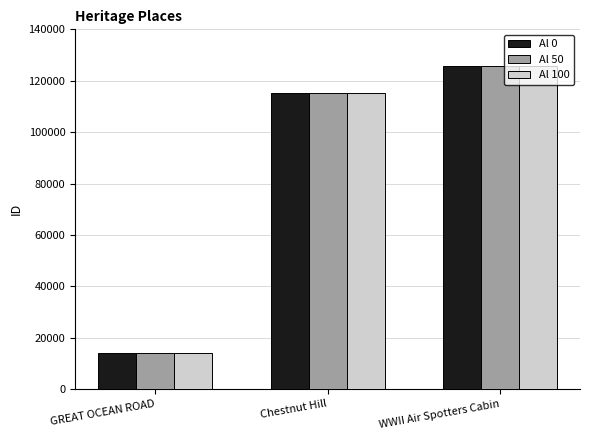

How many bars are there in total?

9